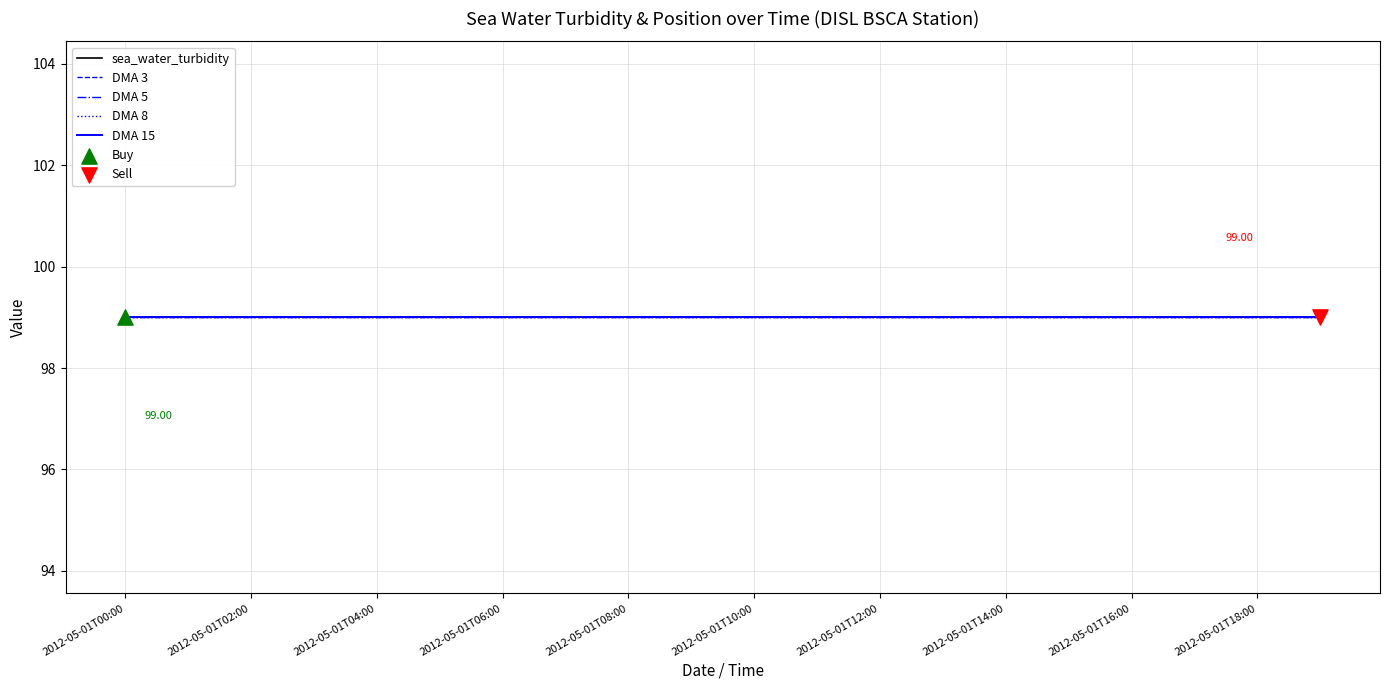

At which category is the sum across all series the highest?

2012-05-01T00:00